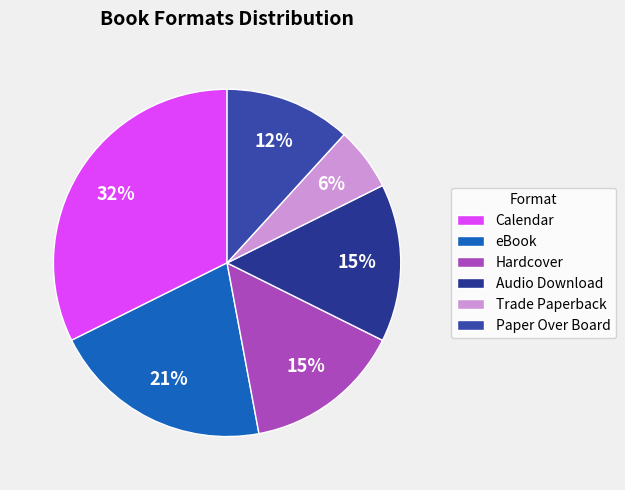

Combined, what portion of the pie is eBook and Trade Paperback?

26.5%